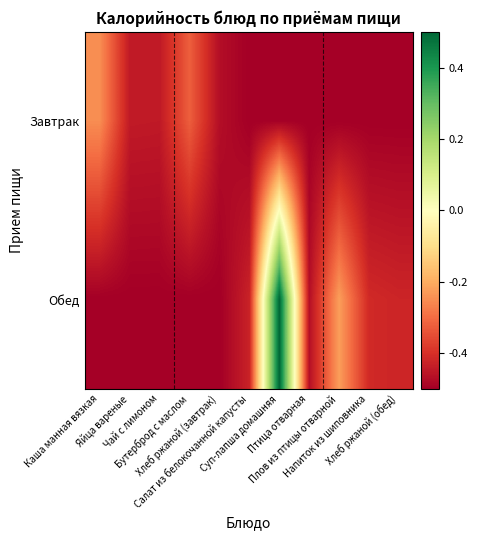

Rank the series at Хлеб ржаной (обед) from highest to lowest value.

Обед, Завтрак